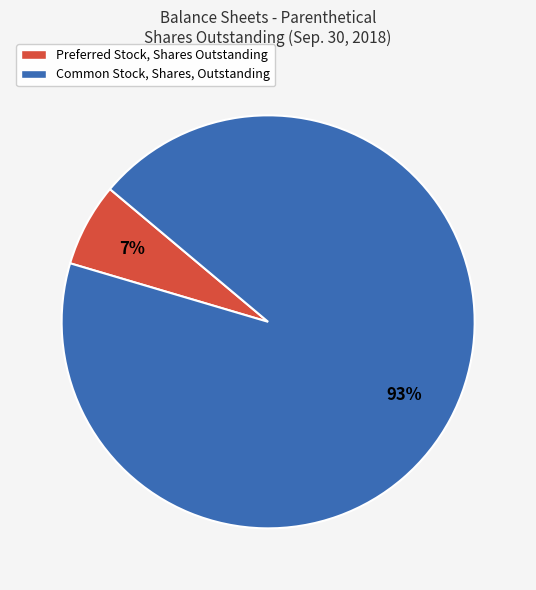

Count the number of slices in the pie.

2